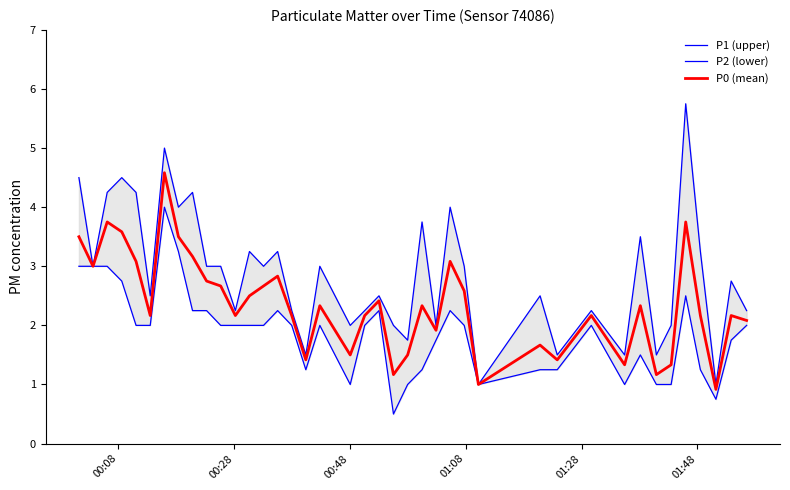

What is the lowest value of the P0 (mean) series?

0.9